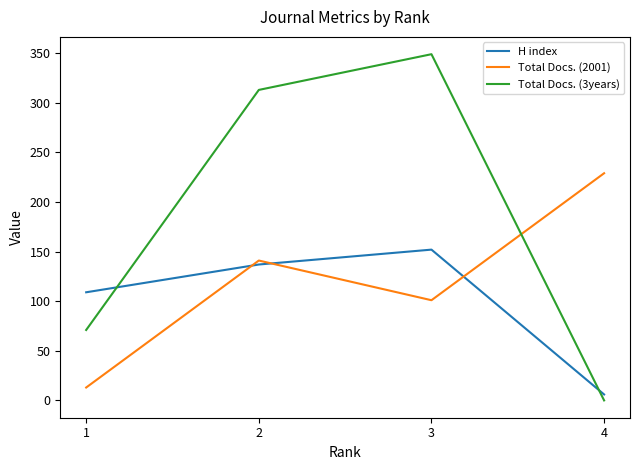

True or false: Total Docs. (3years) and Total Docs. (2001) cross at least once.

True